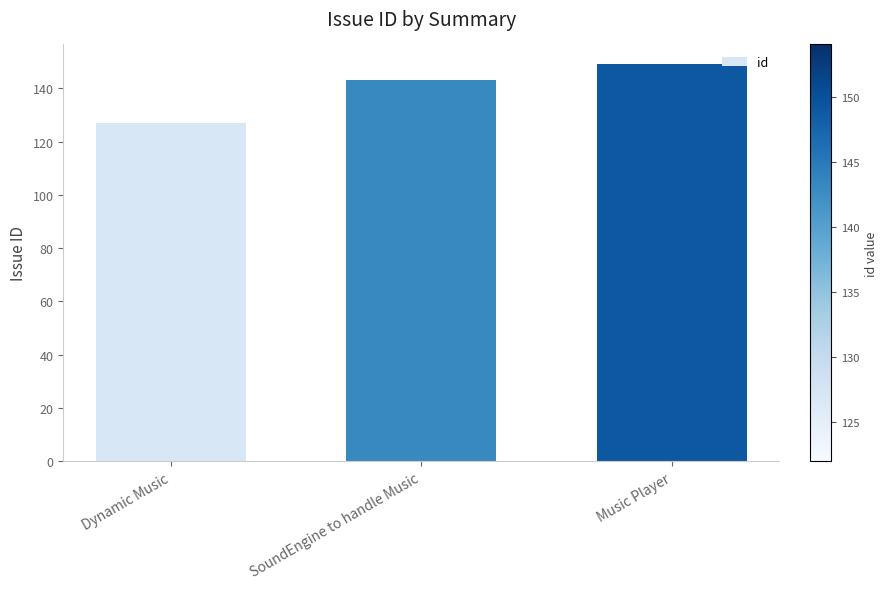

What value does the data have at Dynamic Music?

127